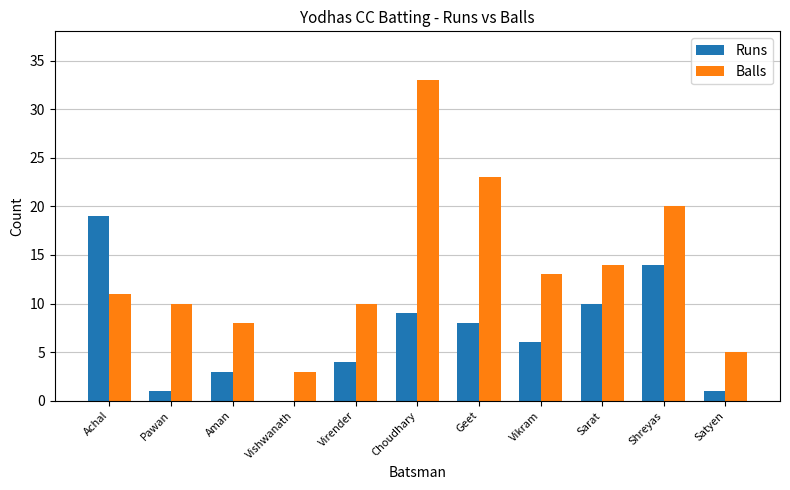

At which category does the chart reach its peak across all series?

Choudhary